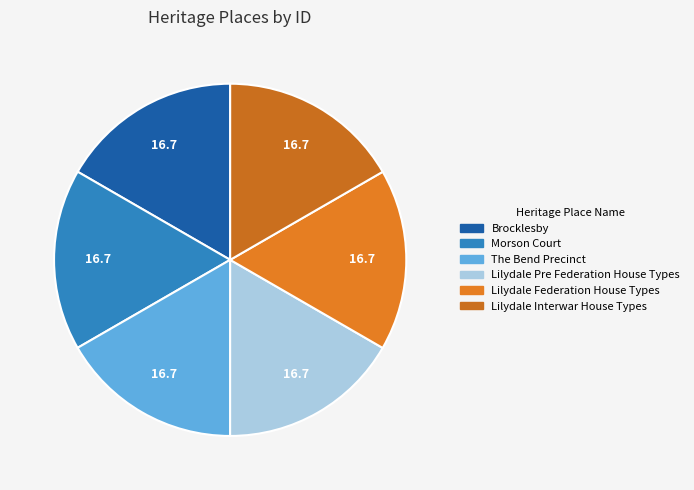

What is the smallest slice in the pie chart?

Brocklesby